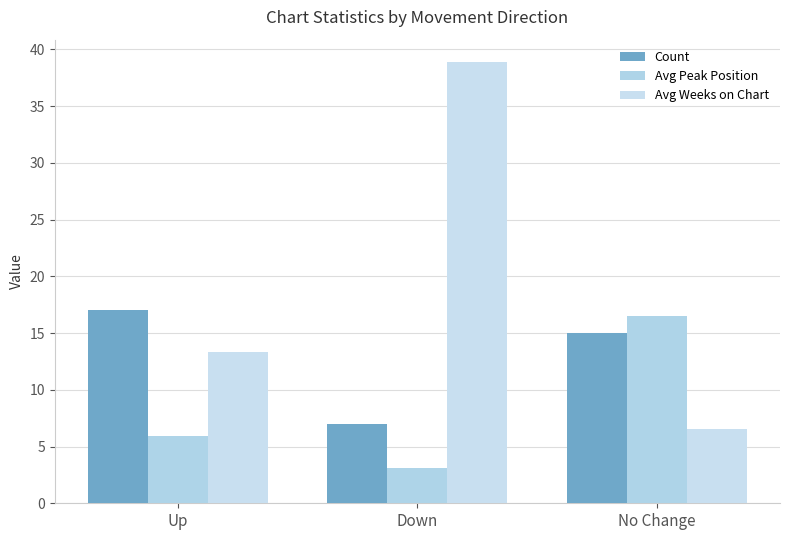

List the series in order of their peak value, lowest first.

Avg Peak Position, Count, Avg Weeks on Chart